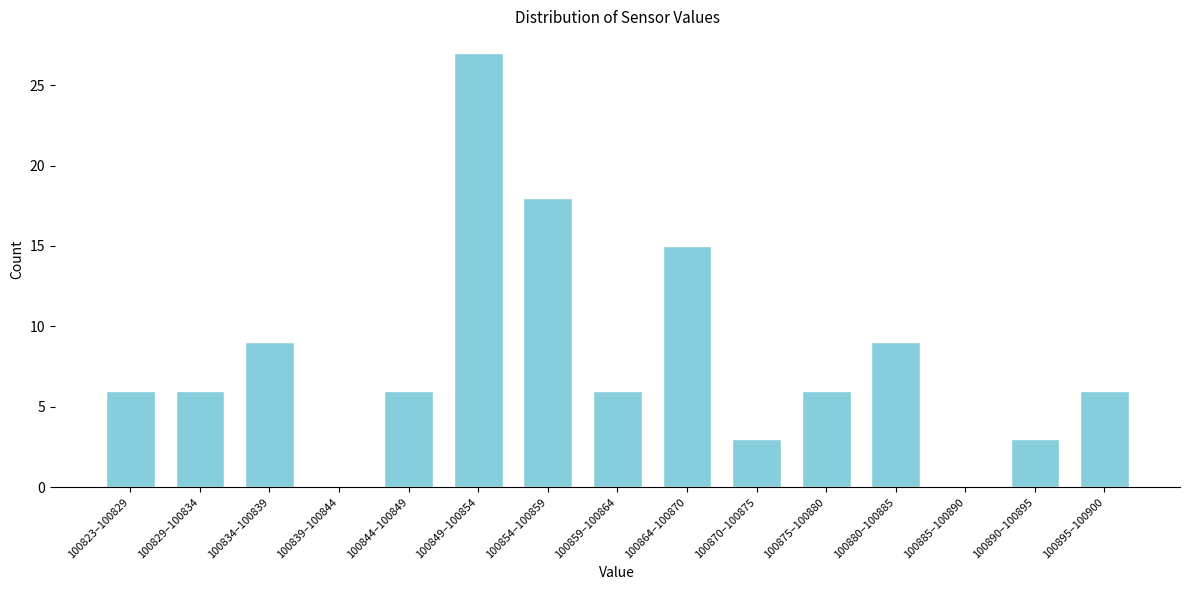

Reading left to right, extract all data points from this chart.

100823–100829=6	100829–100834=6	100834–100839=9	100839–100844=0	100844–100849=6	100849–100854=27	100854–100859=18	100859–100864=6	100864–100870=15	100870–100875=3	100875–100880=6	100880–100885=9	100885–100890=0	100890–100895=3	100895–100900=6